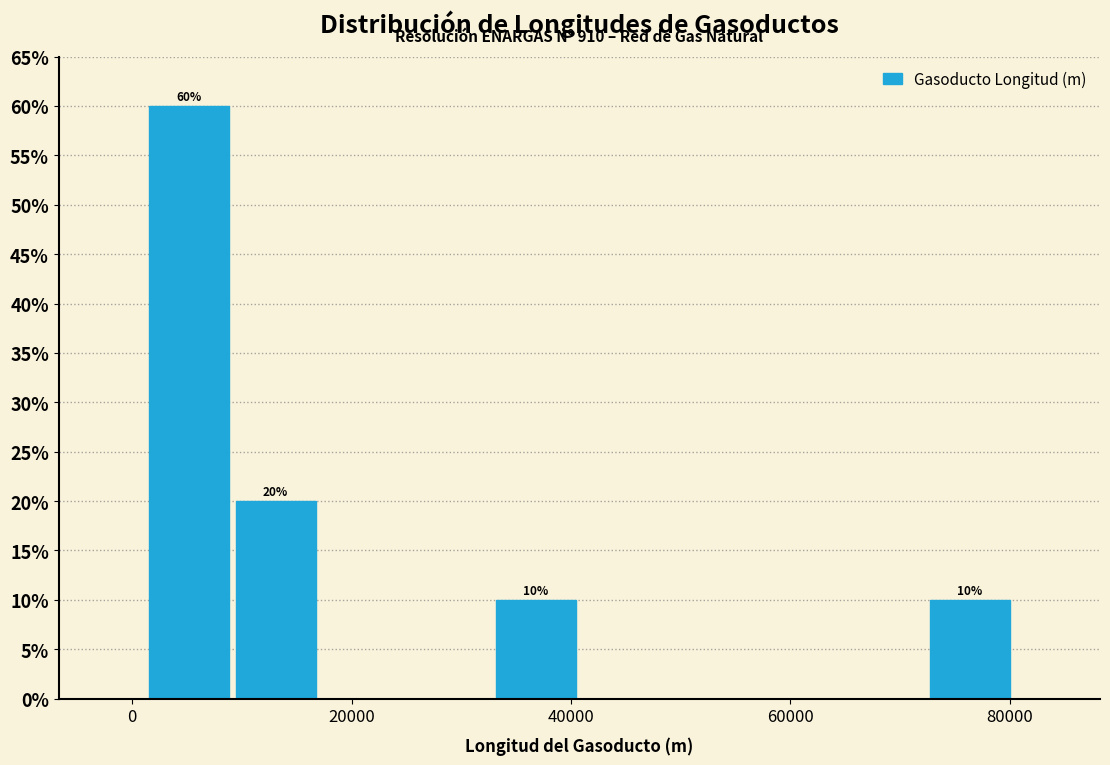

Around what value on the x-axis is the tallest bar? Give the approximate position of its centre, as read against the axis.

6000